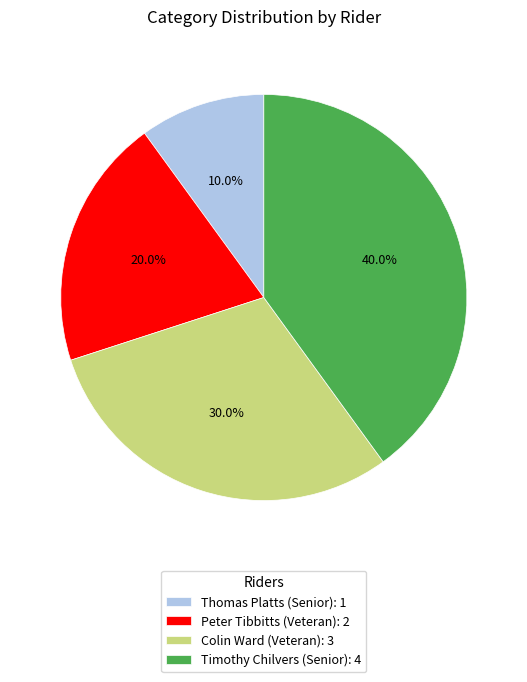

What portion of the pie excludes Peter Tibbitts (Veteran)?

80.0%